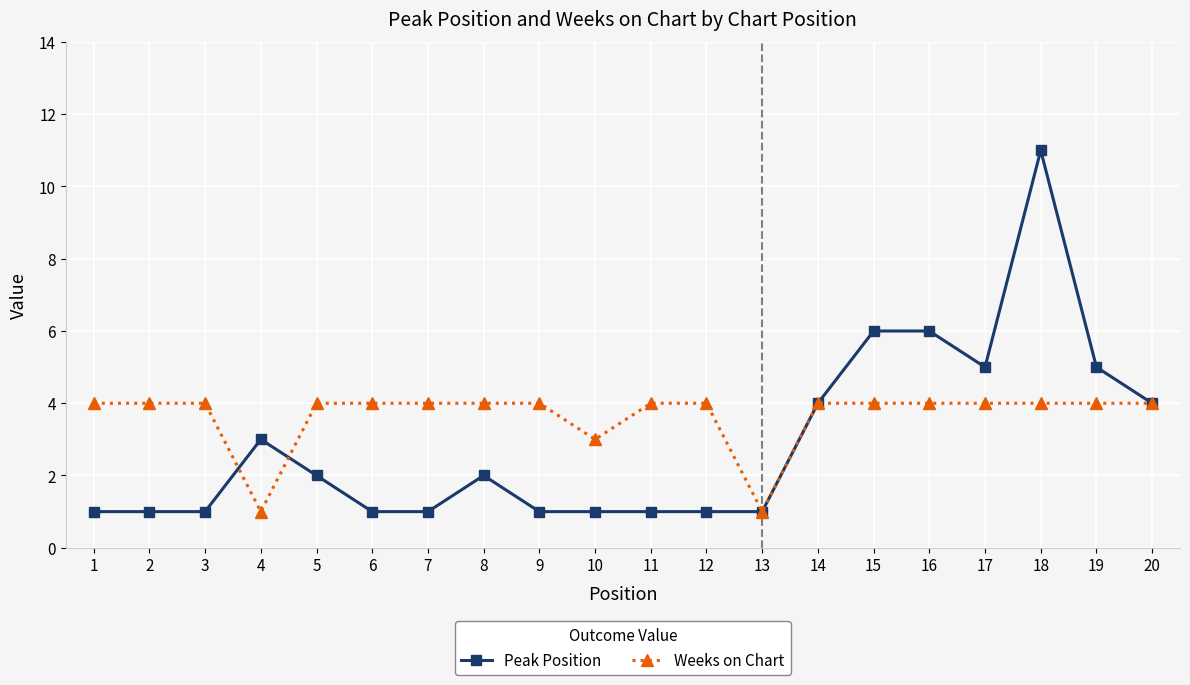

What is the value of the Peak Position point at the 6th from the left?

1